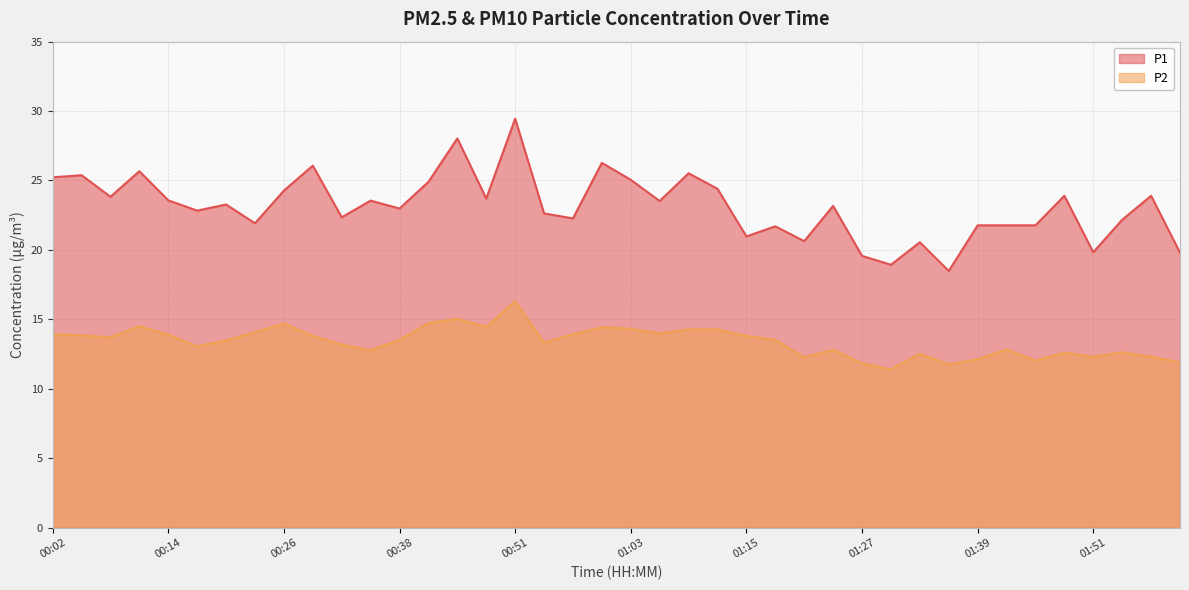

How many interior local peaks does the P1 series have?

14